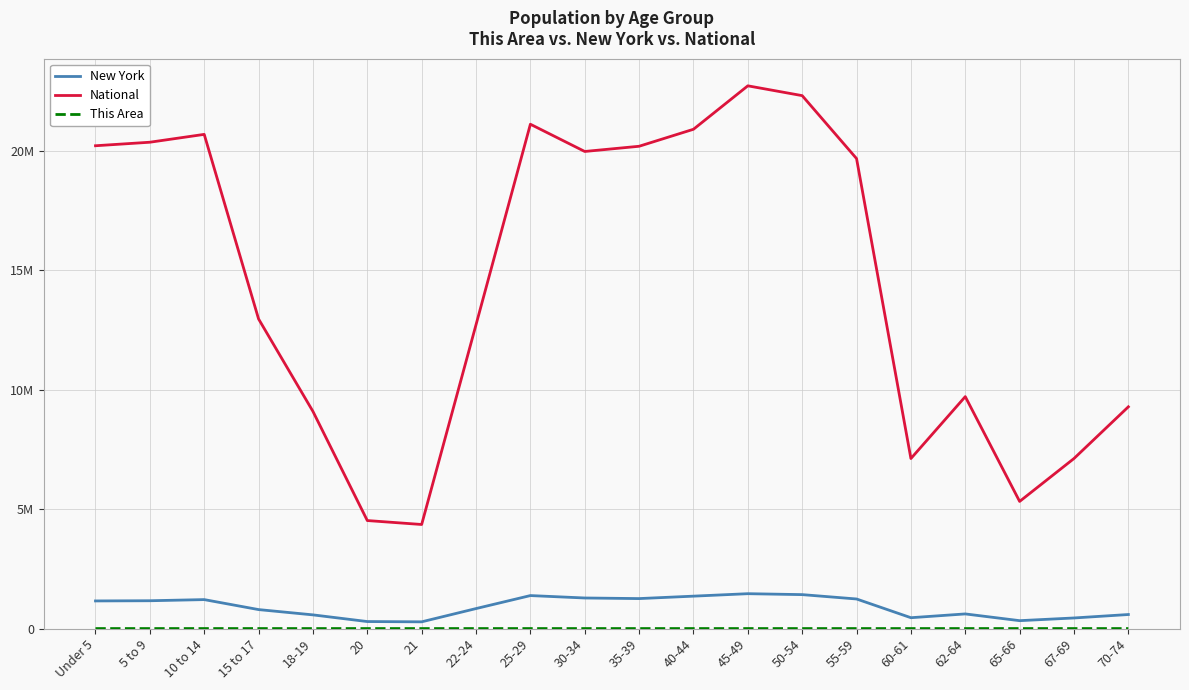

True or false: This Area and New York cross at least once.

False